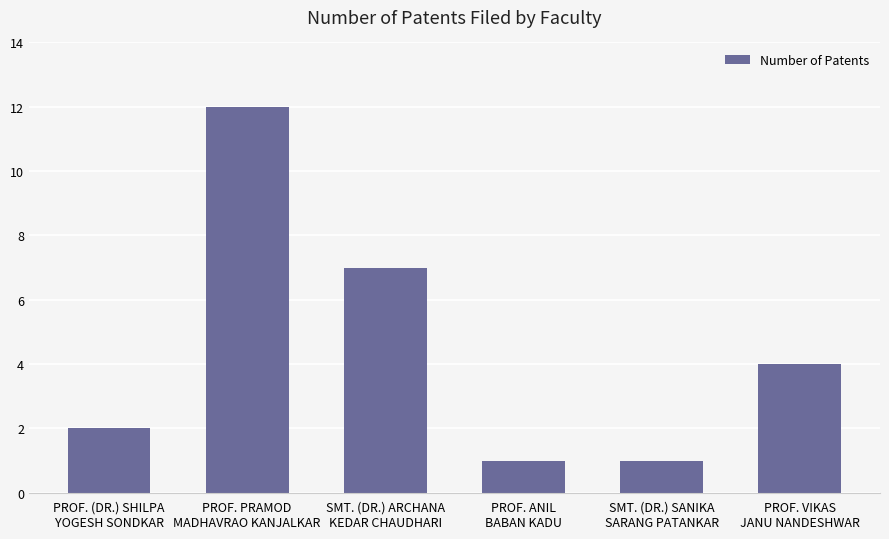

Reading right to left, transcribe all the data shown in this chart.

4	1	1	7	12	2